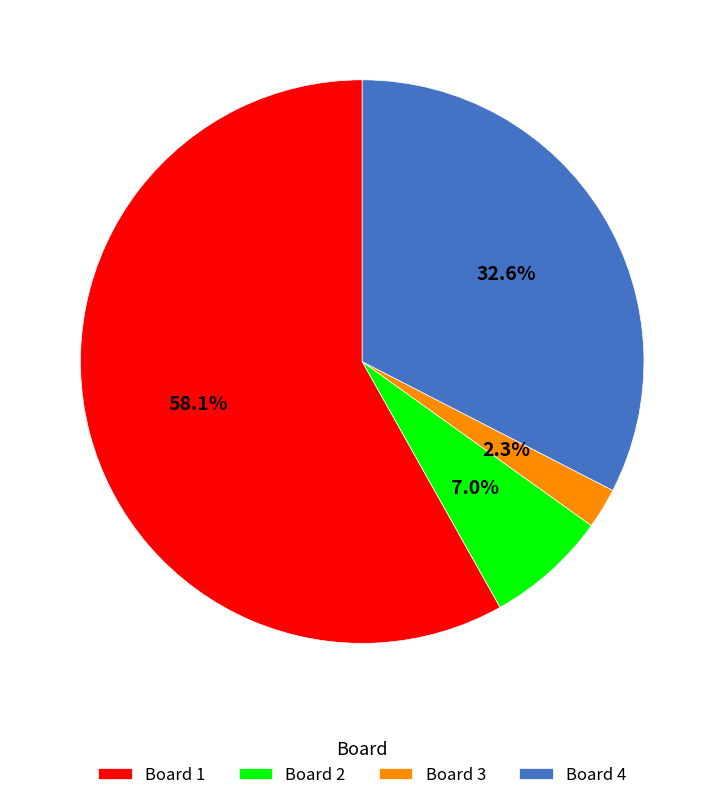

Rank the categories by value from highest to lowest.

Board 1, Board 4, Board 2, Board 3